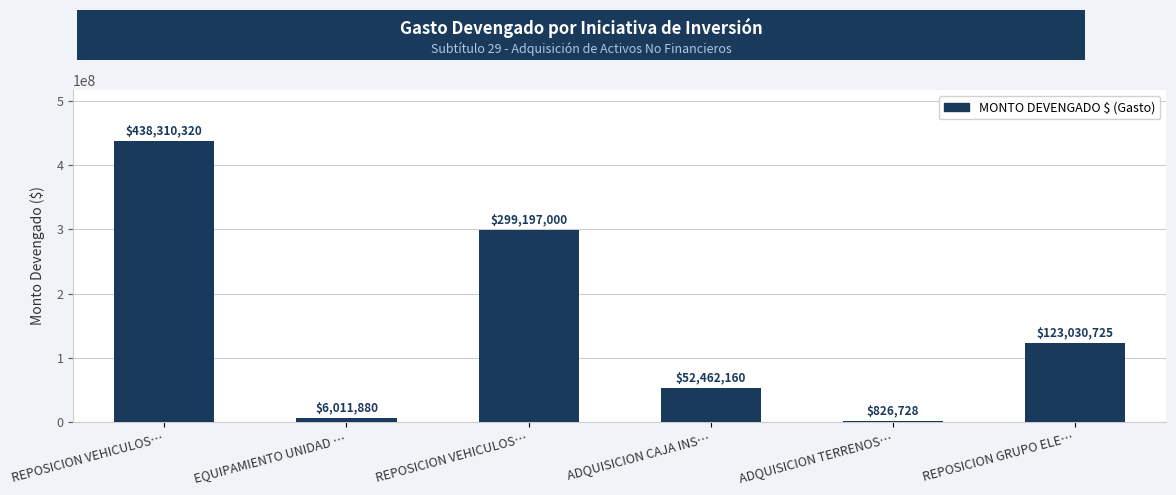

Count the number of categories in the chart.

6